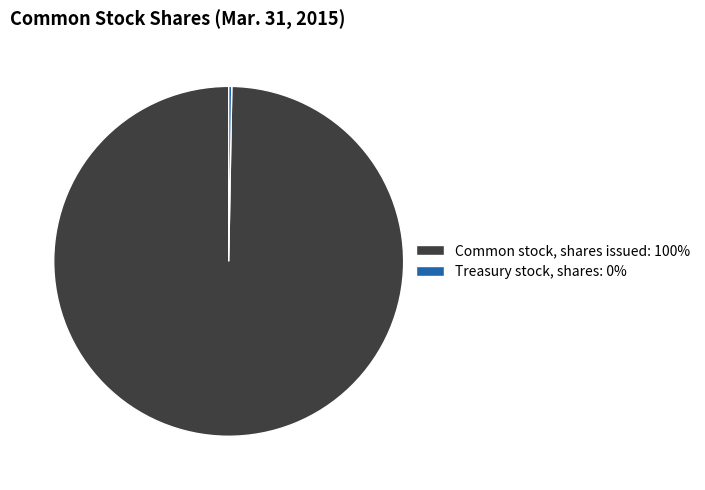

What is the ratio of the value at Common stock, shares issued to the value at Treasury stock, shares?

351.0